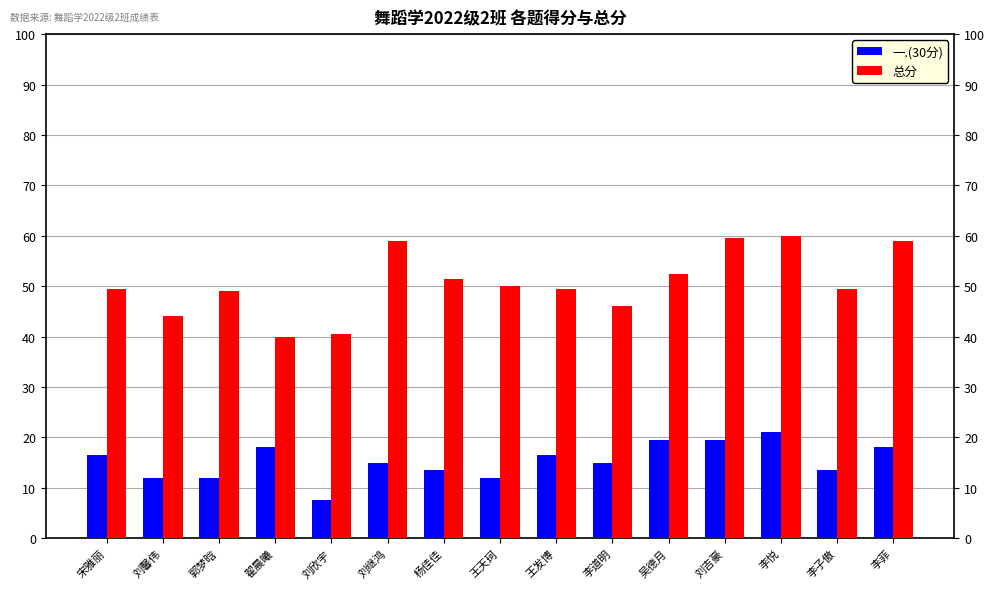

What is the sum of all 一.(30分) values?

229.5